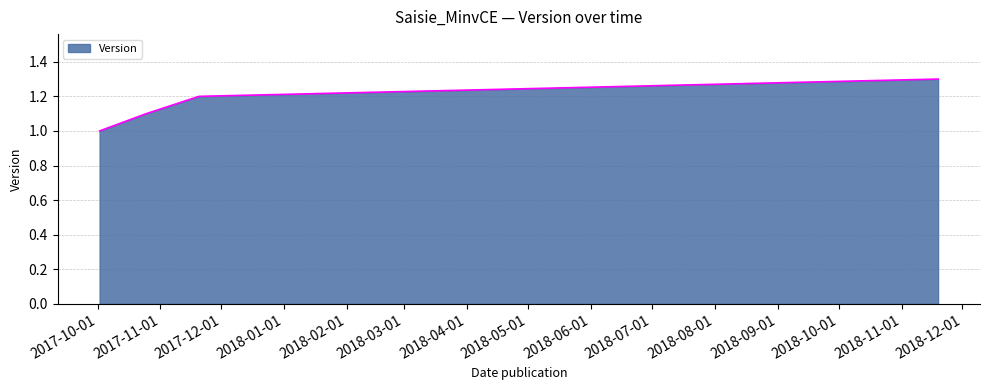

True or false: there are more than 0 points higher than both neighbors.

False